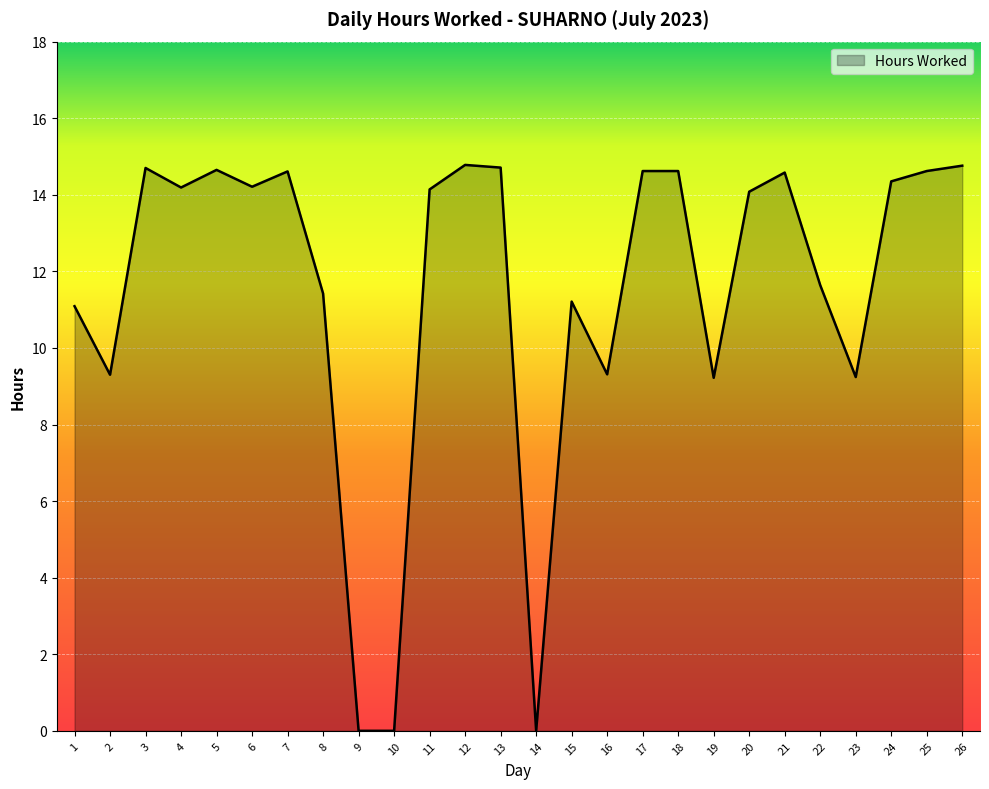

What is the difference between the maximum and minimum values?

14.8